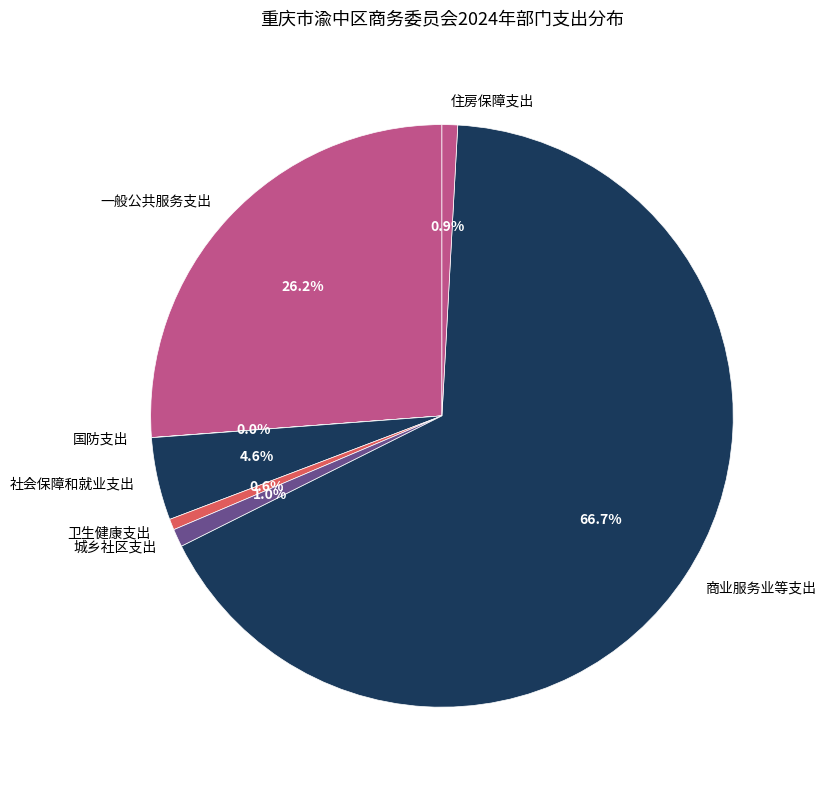

How much of the chart is everything except 商业服务业等支出?

33.3%